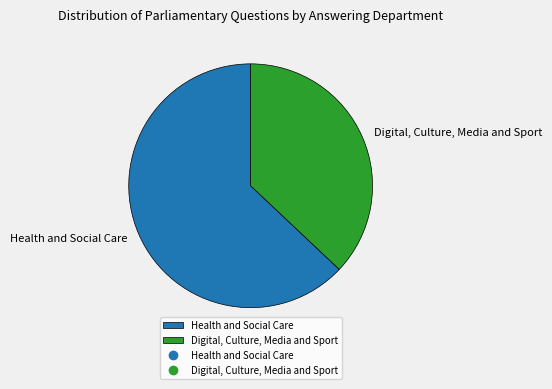

Rank the categories by value from lowest to highest.

Digital, Culture, Media and Sport, Health and Social Care